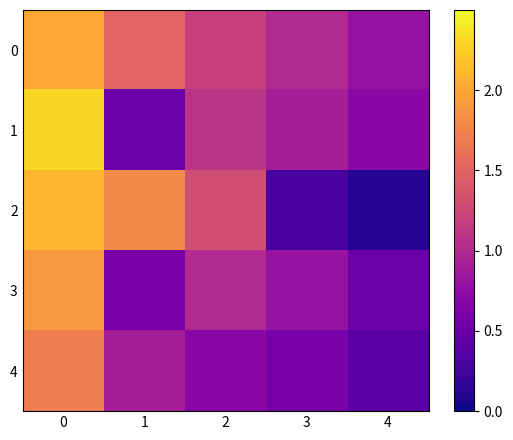

Which series changed the most between 1 and 3?

2